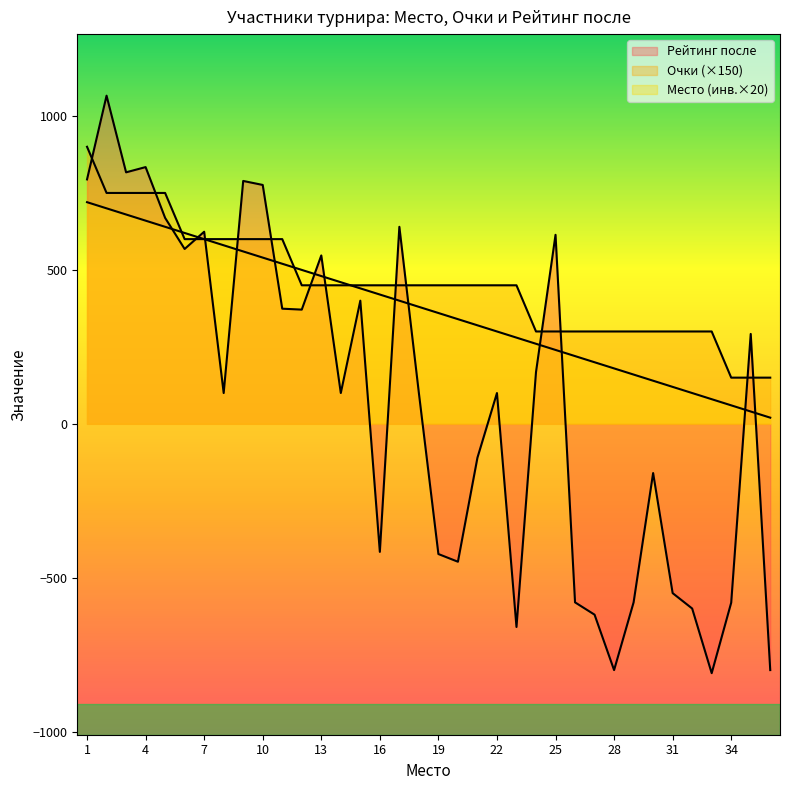

Which series changed the most between 4 and 28?

Р-г после